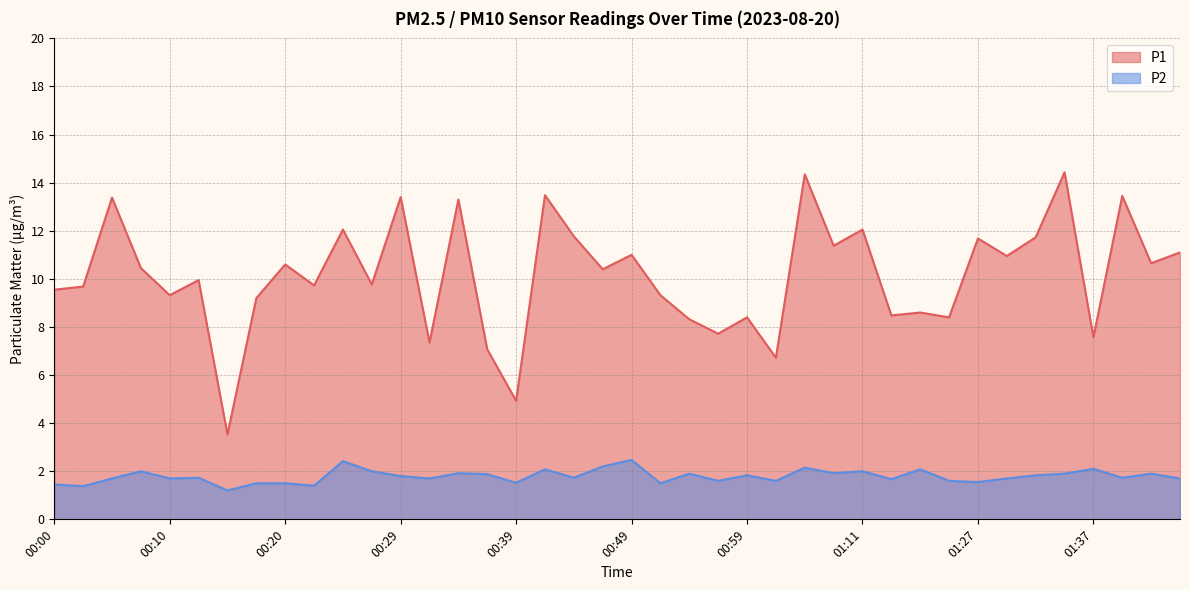

How many lines are shown in the chart?

2